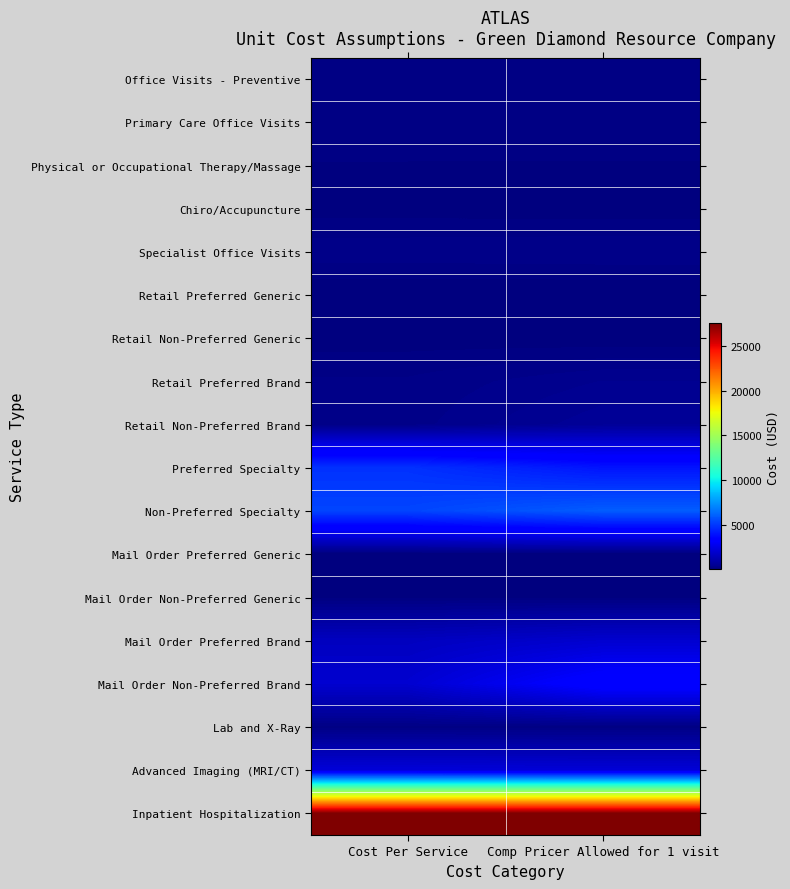

At which category is the sum across all series the highest?

Comp Pricer Allowed for 1 visit